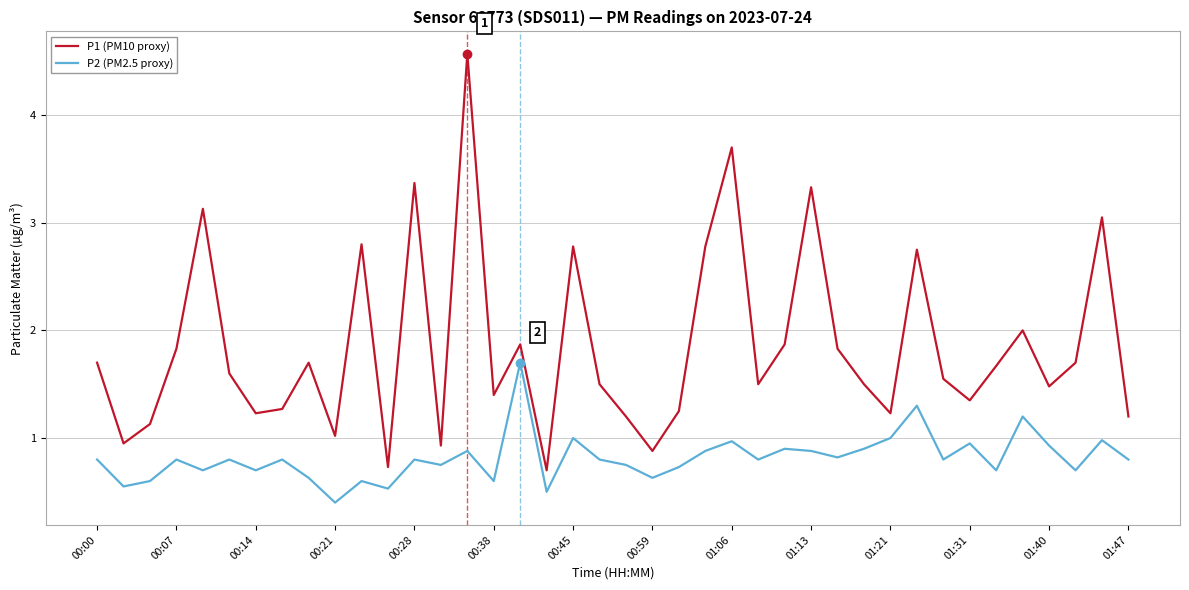

Which series has the largest total across all categories?

P1 (PM10 proxy)